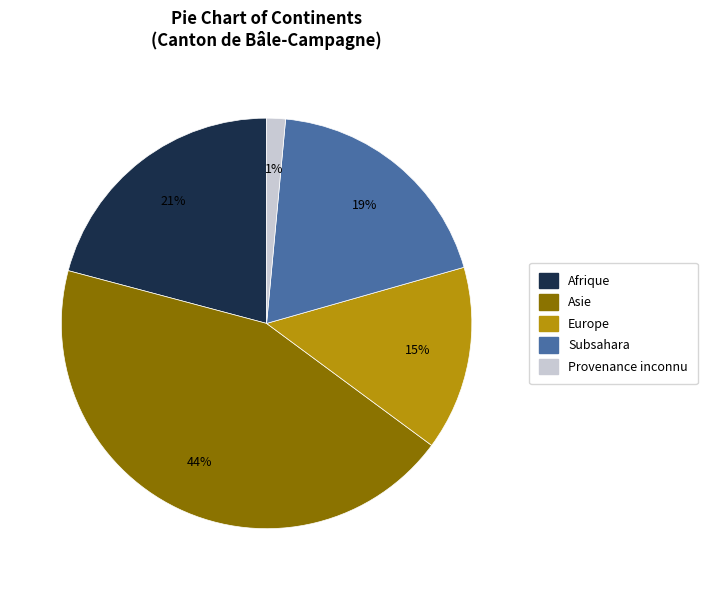

Is there a majority slice in this chart?

No